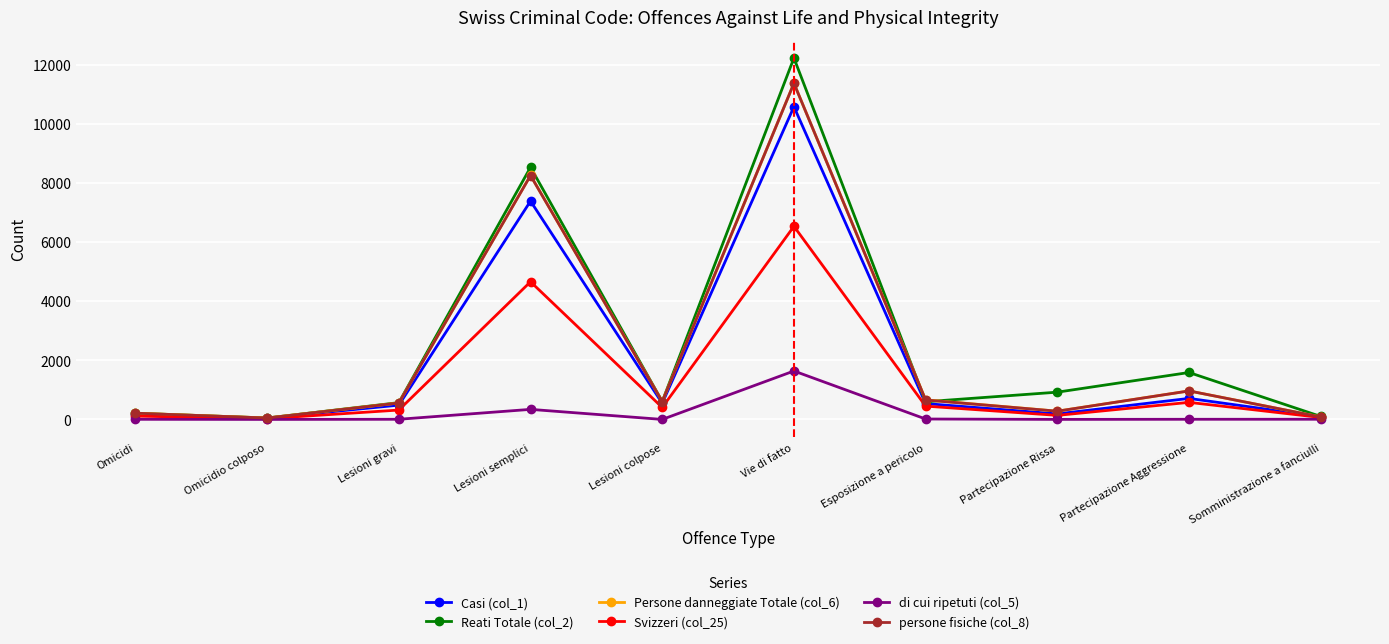

At which category is the sum across all series the highest?

Vie di fatto